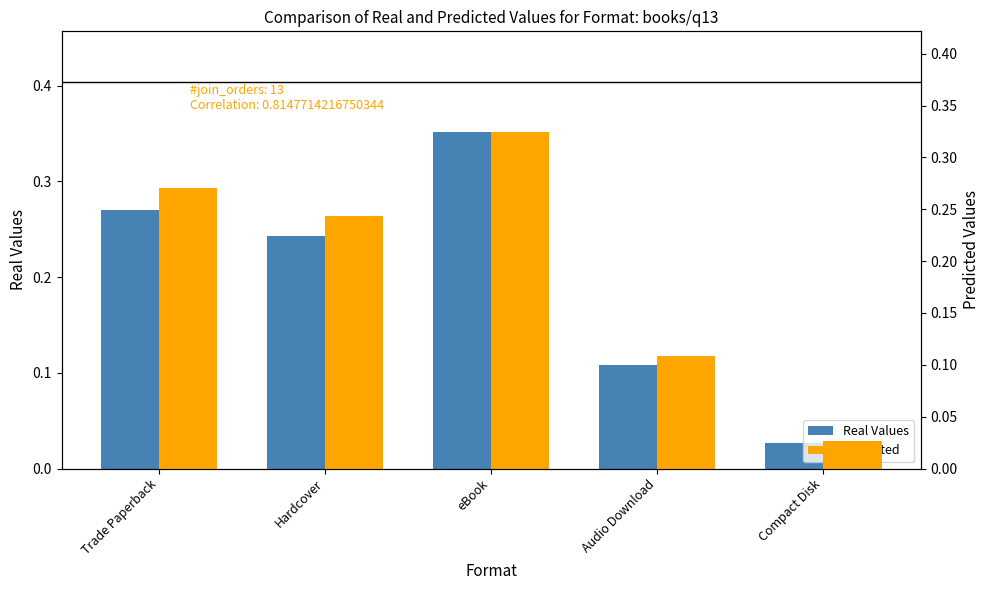

What is the label of the 4th bar from the right?

Hardcover